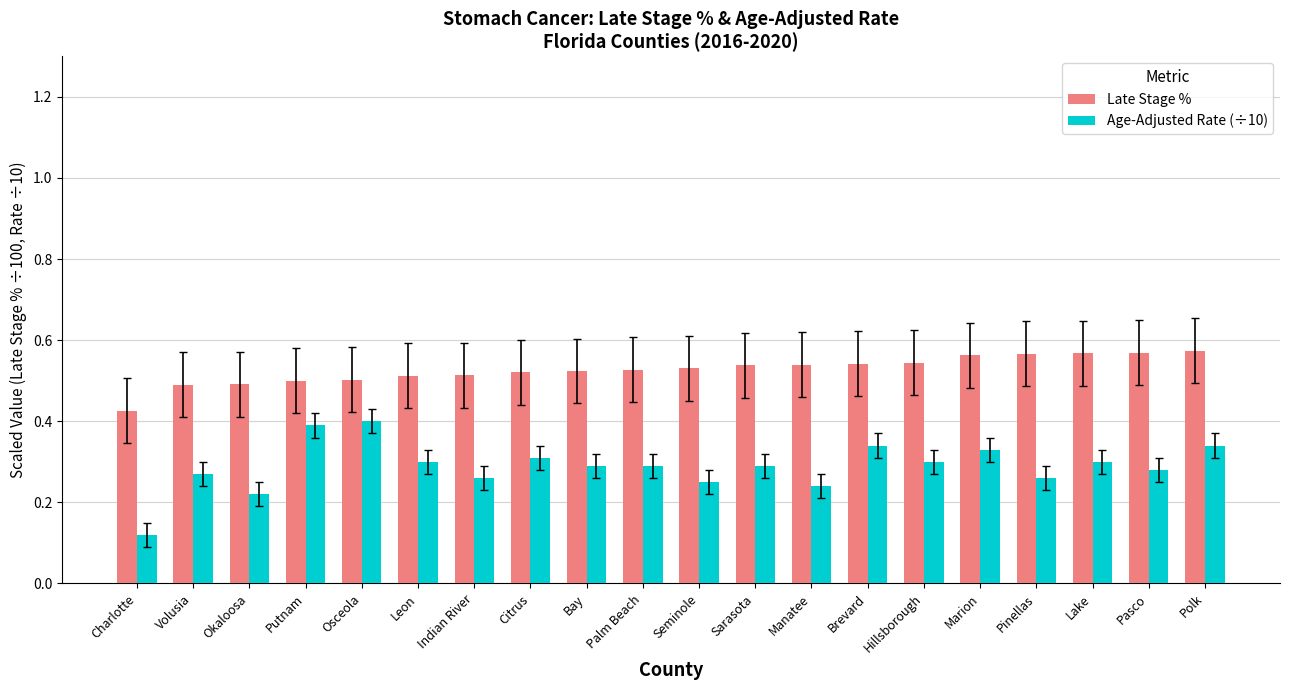

Which series has the widest spread of values?

Age-Adjusted Rate (÷10)